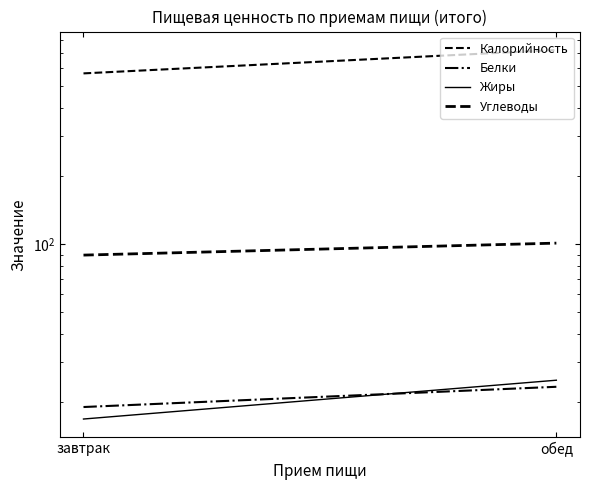

How many categories are shown in the chart?

2